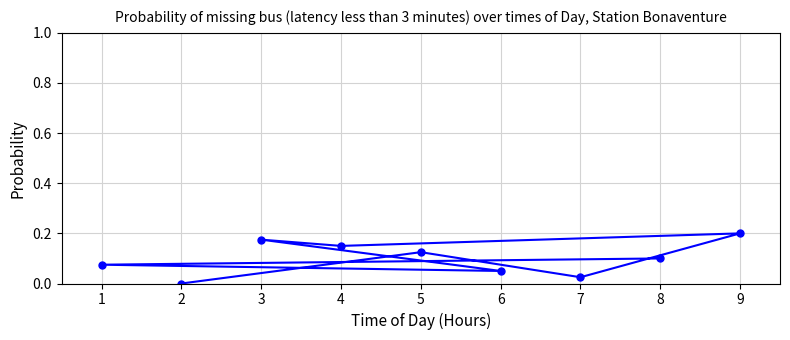

Is this an area chart (filled region under the line)?

No